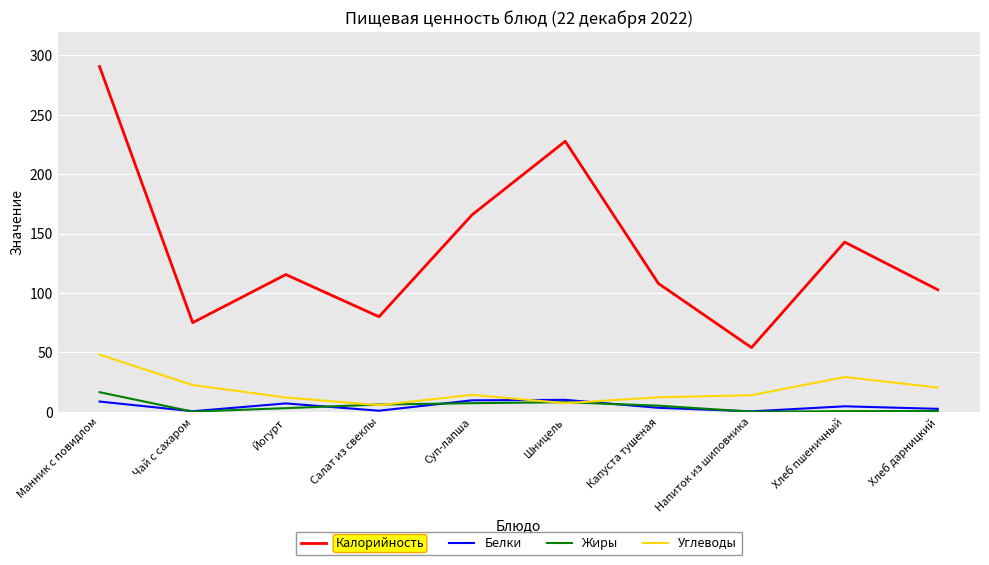

At which category does Углеводы reach its first local valley?

Салат из свеклы